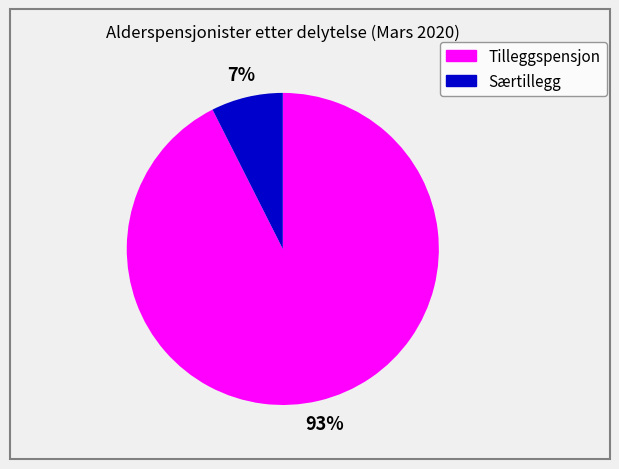

To the nearest percent, what is the average slice percentage?

50%